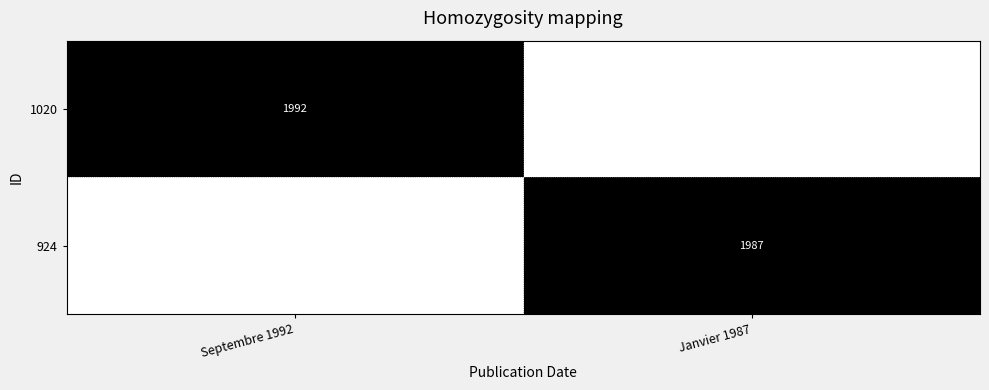

True or false: 1020 has a value of 1992 at Septembre 1992.

True